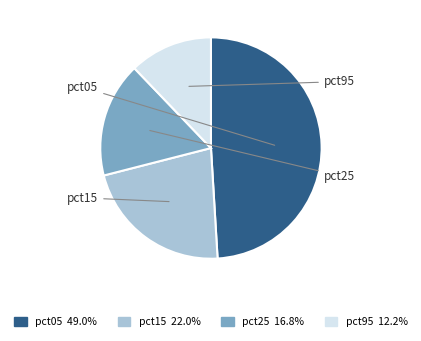

Is there a majority slice in this chart?

No